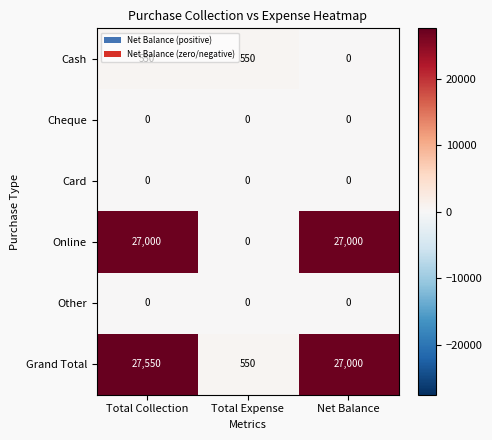

What is the spread (max minus min) of values at Net Balance?

27000